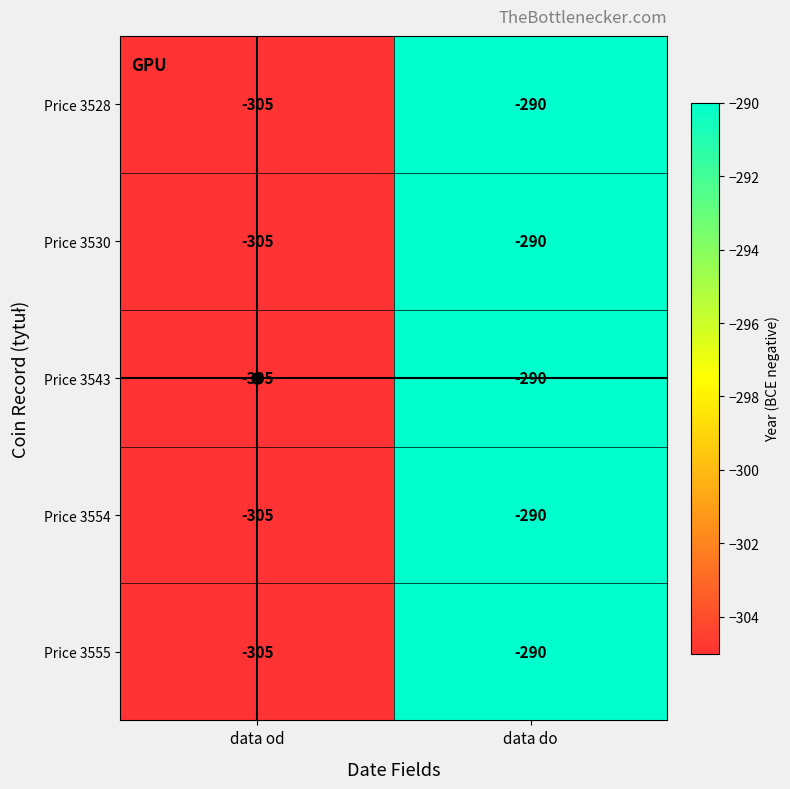

Is the value of Price 3555 at data od greater than the value of Price 3543 at data do?

No